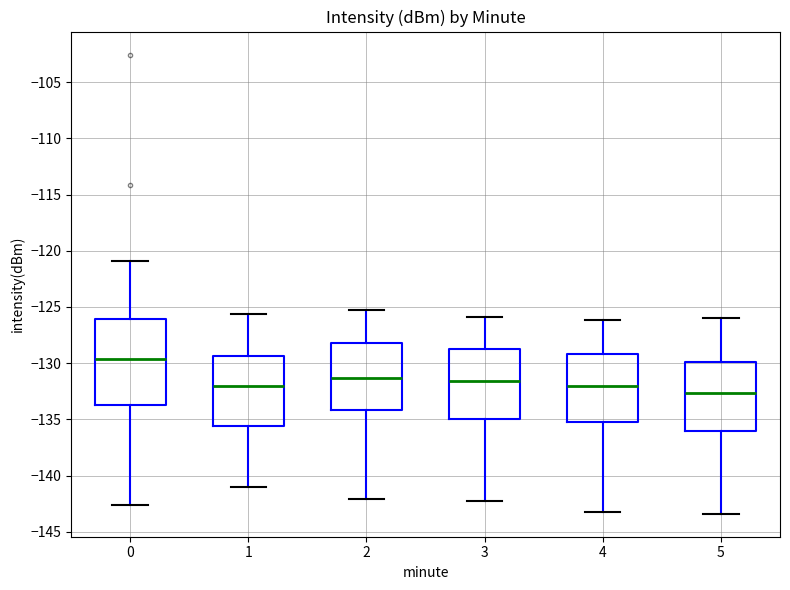

Which box has the highest median line?

0